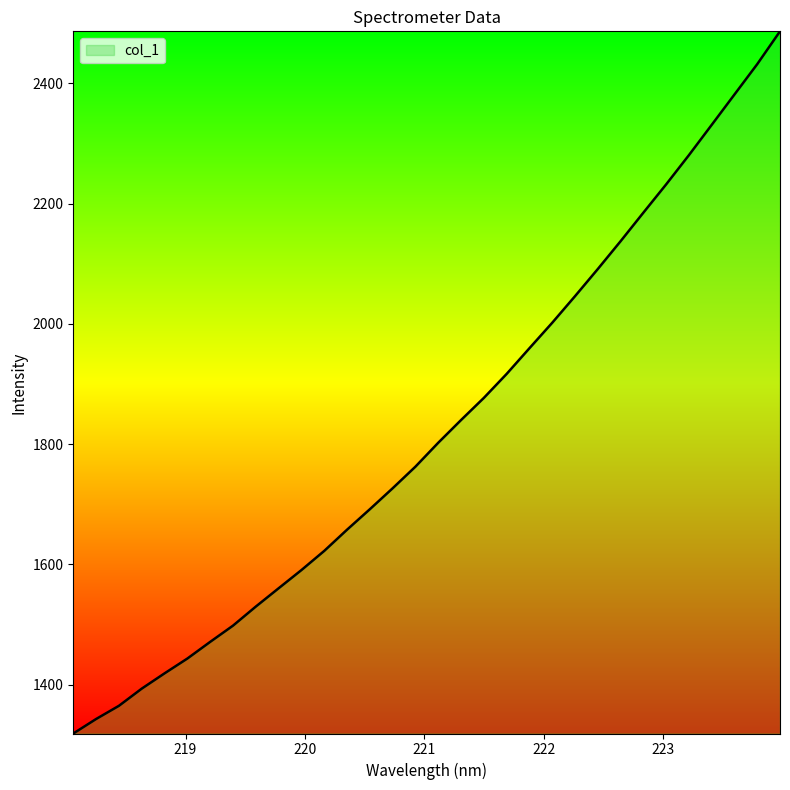

What is the maximum value shown in the chart?

2486.8